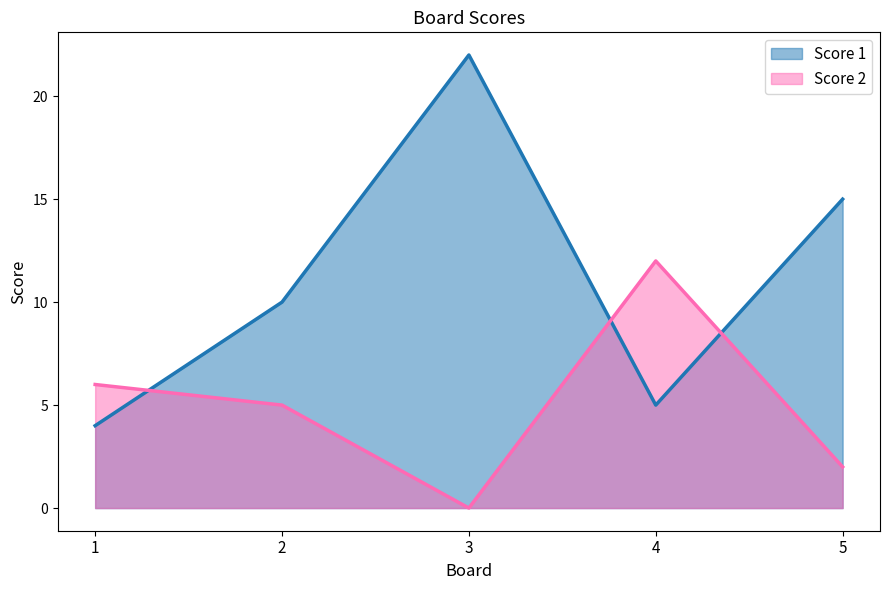

What is the value of the Score 2 point at the 2nd from the left?

5